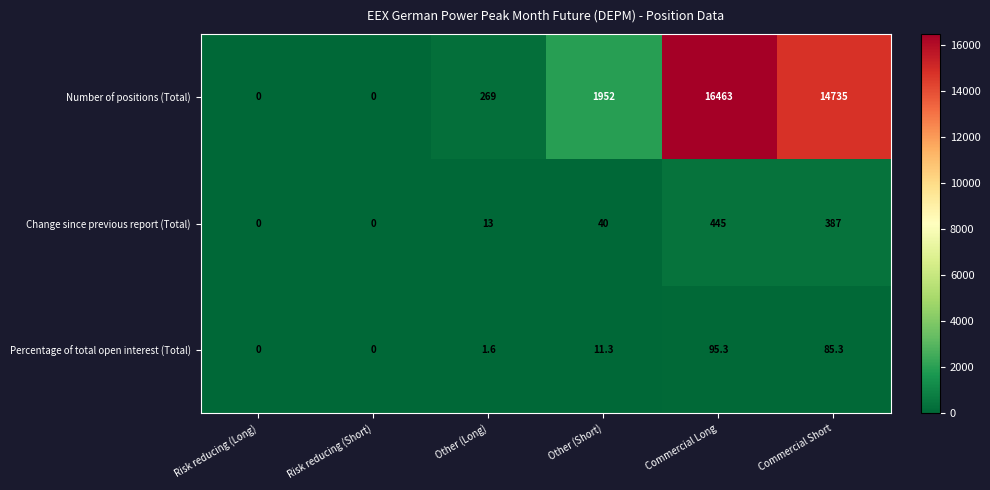

How many distinct data groups are displayed?

3